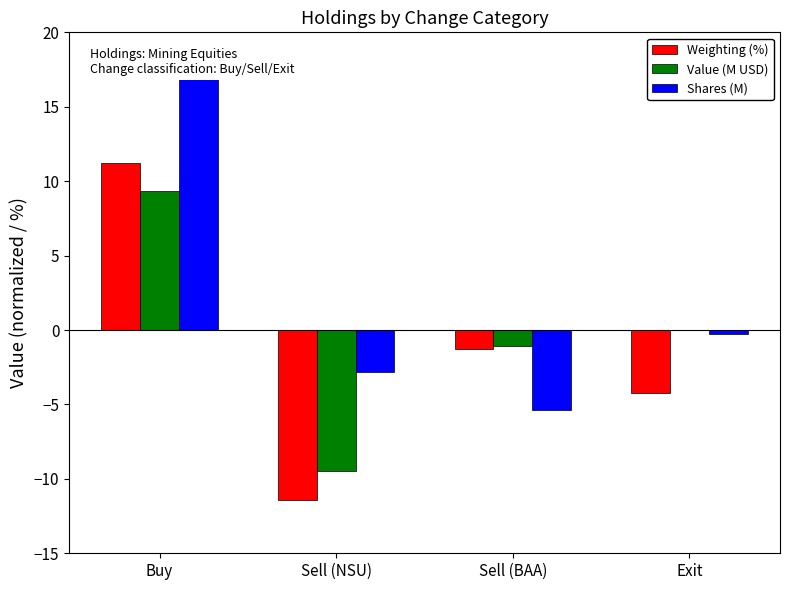

What is the sum of the Shares (M) values at Buy and Exit?

16.8